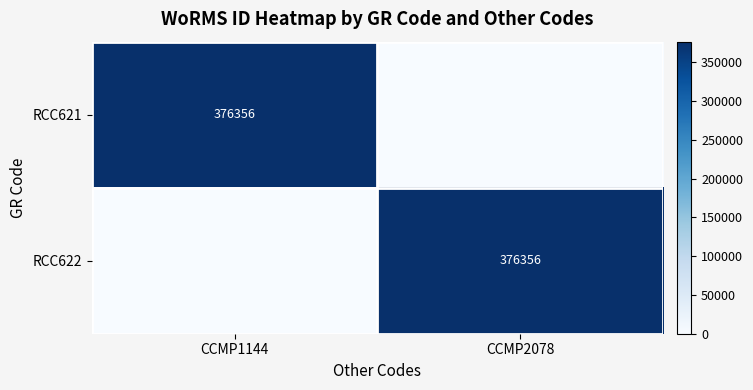

Is it true that RCC621 equals 219512 at CCMP1144?

False